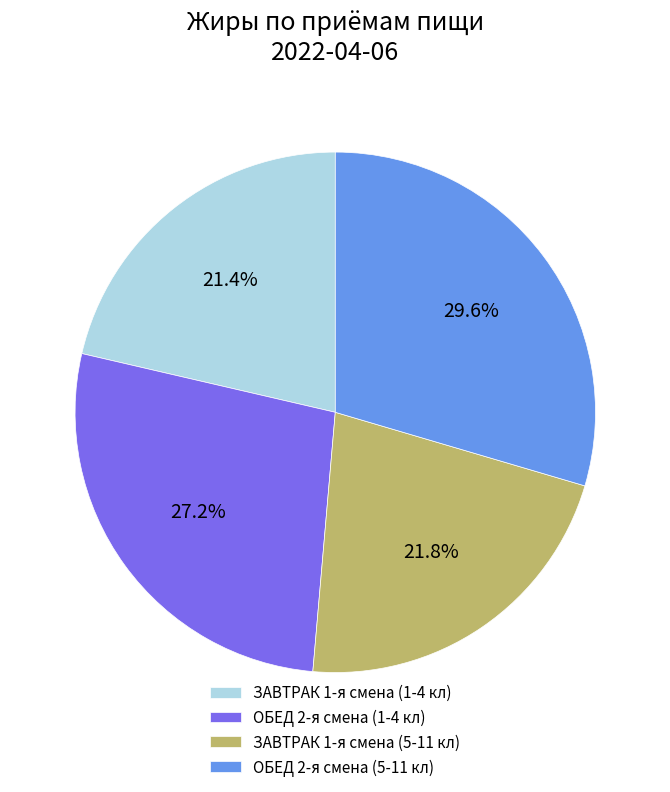

True or false: ОБЕД 2-я смена (1-4 кл) accounts for 39% of the total.

False